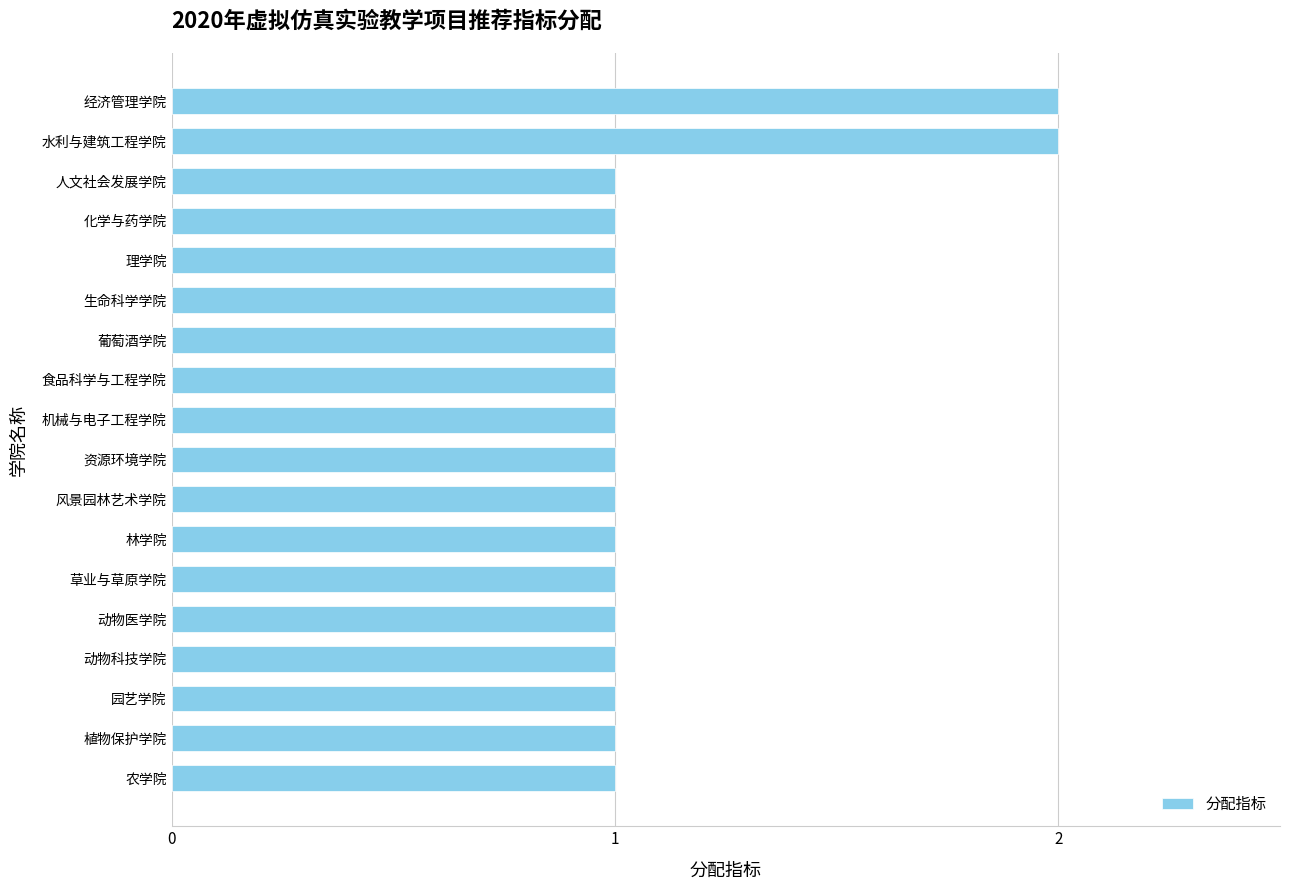

Approximately how many times larger is the value at 理学院 compared to 风景园林艺术学院?

1.0